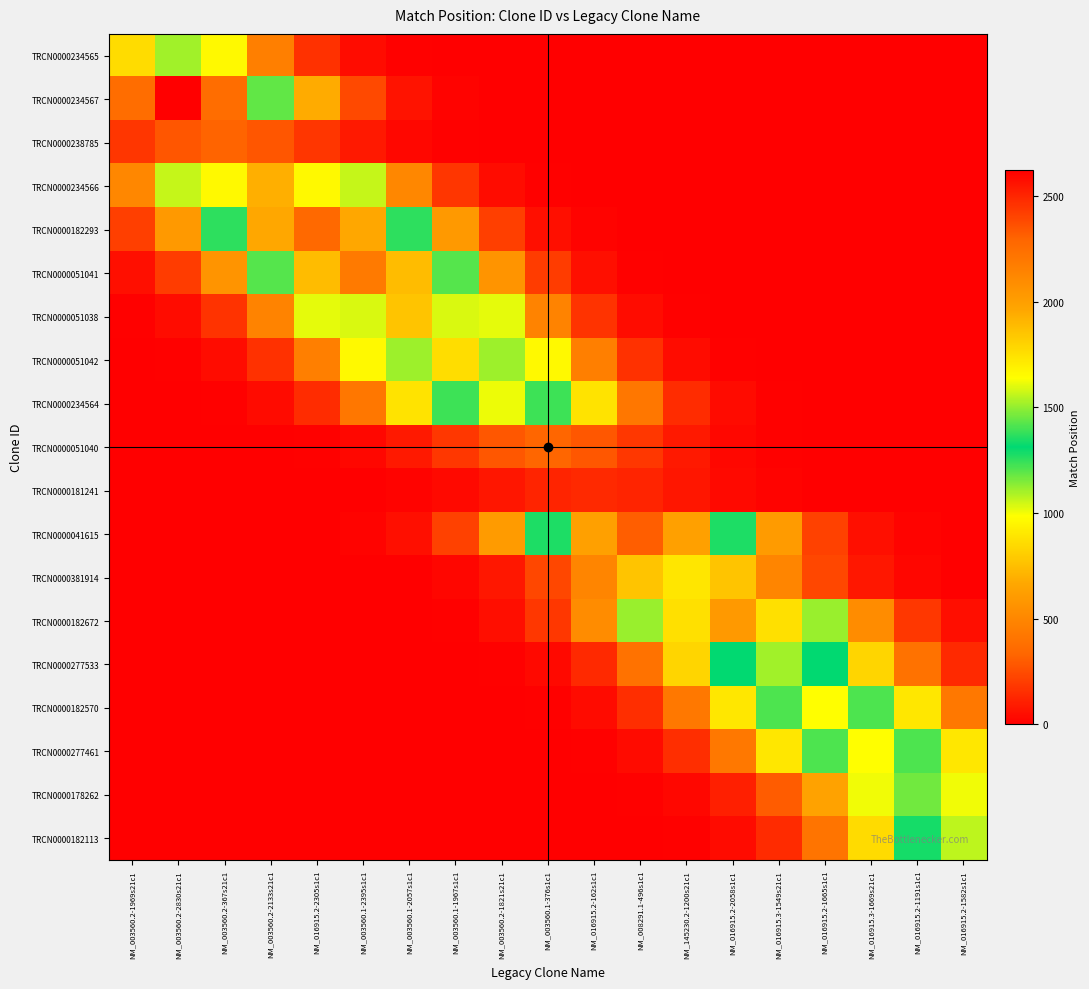

What is the total value across all series at NM_003560.2-1821s21c1?

6068.4